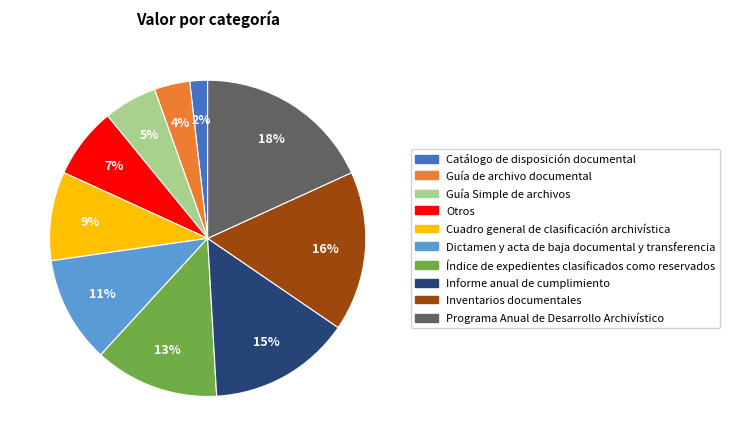

To the nearest percent, what is the average slice percentage?

10%